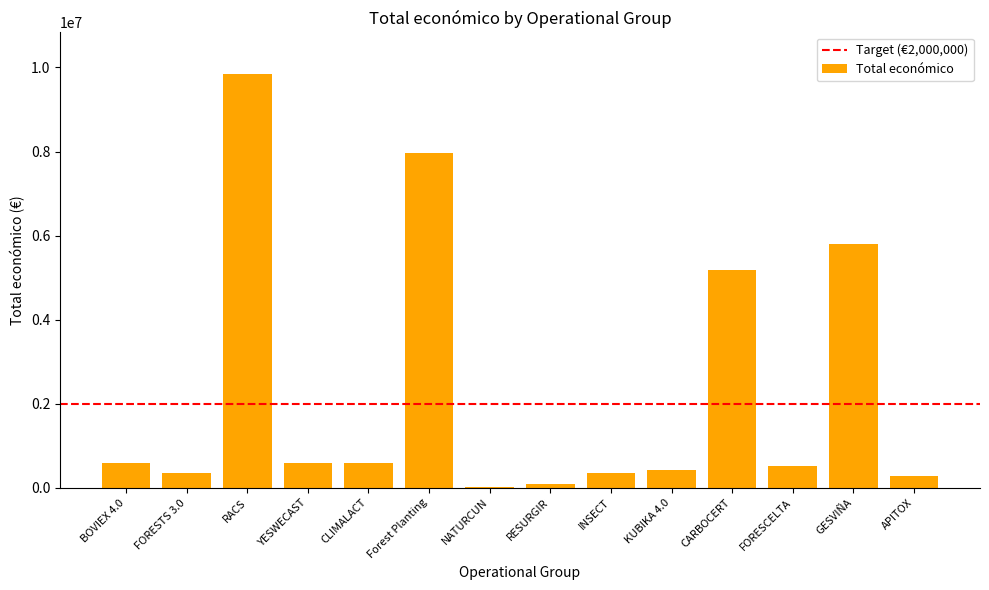

The chart shows a value of 4515496 at Forest Planting. True or false?

False